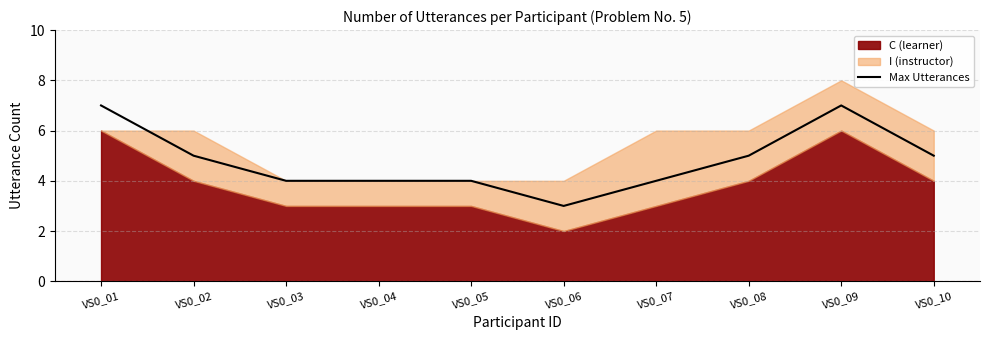

List the labels in order of value, largest first.

VS0_01, VS0_09, VS0_02, VS0_08, VS0_10, VS0_03, VS0_04, VS0_05, VS0_07, VS0_06